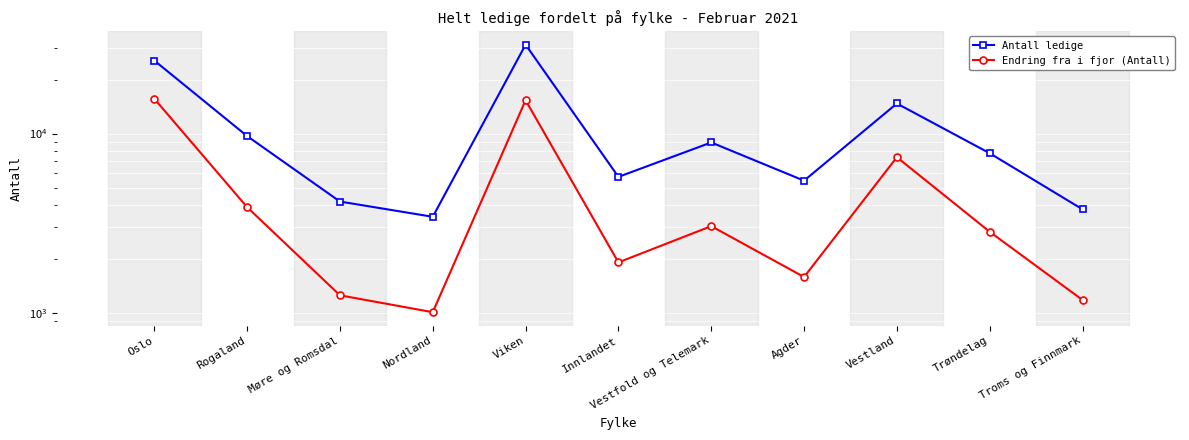

Reading left to right, list all the values displayed in this chart.

Antall ledige: Oslo=25515	Rogaland=9678	Møre og Romsdal=4175	Nordland=3433	Viken=31278	Innlandet=5730	Vestfold og Telemark=8915	Agder=5458	Vestland=14699	Trøndelag=7762	Troms og Finnmark=3778
Endring fra i fjor (Antall): Oslo=15630	Rogaland=3885	Møre og Romsdal=1253	Nordland=1009	Viken=15323	Innlandet=1912	Vestfold og Telemark=3045	Agder=1585	Vestland=7375	Trøndelag=2833	Troms og Finnmark=1180